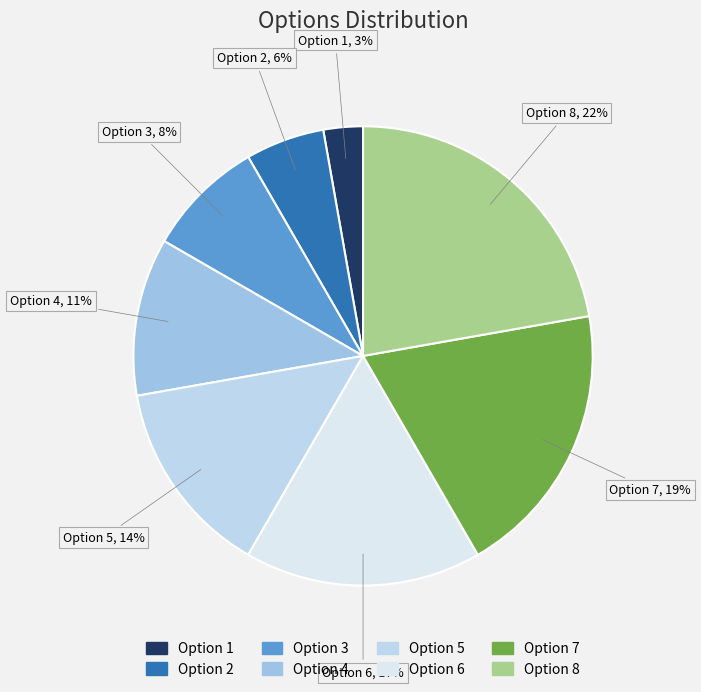

Do Option 6 and Option 3 together represent more than half of the pie?

No